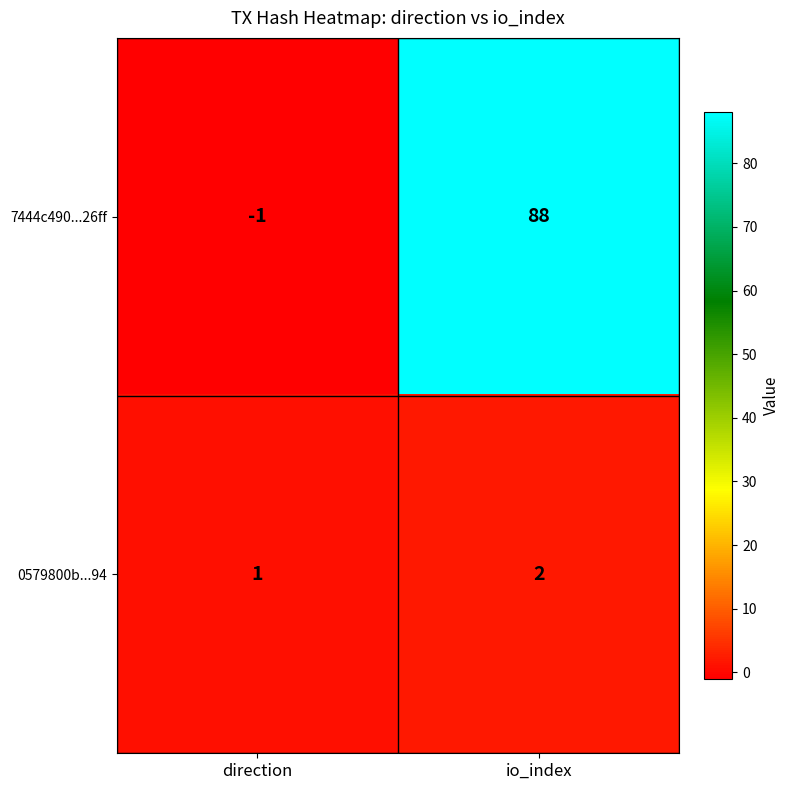

Reading right to left, list all the values displayed in this chart.

7444c490...26ff: io_index=88	direction=-1
0579800b...94: io_index=2	direction=1